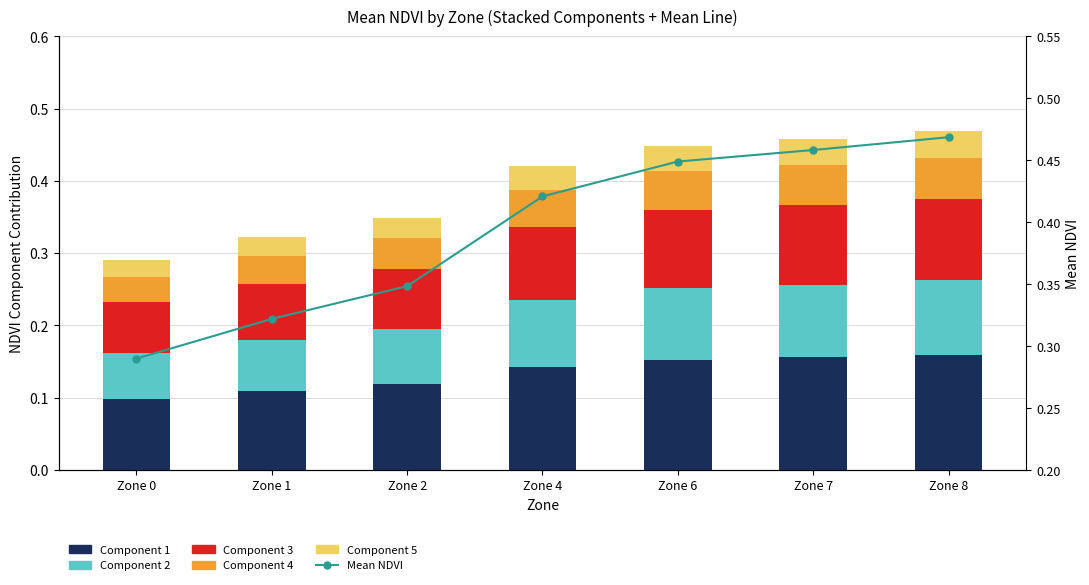

The Component 2 series shows 0.0 at Zone 6. True or false?

False